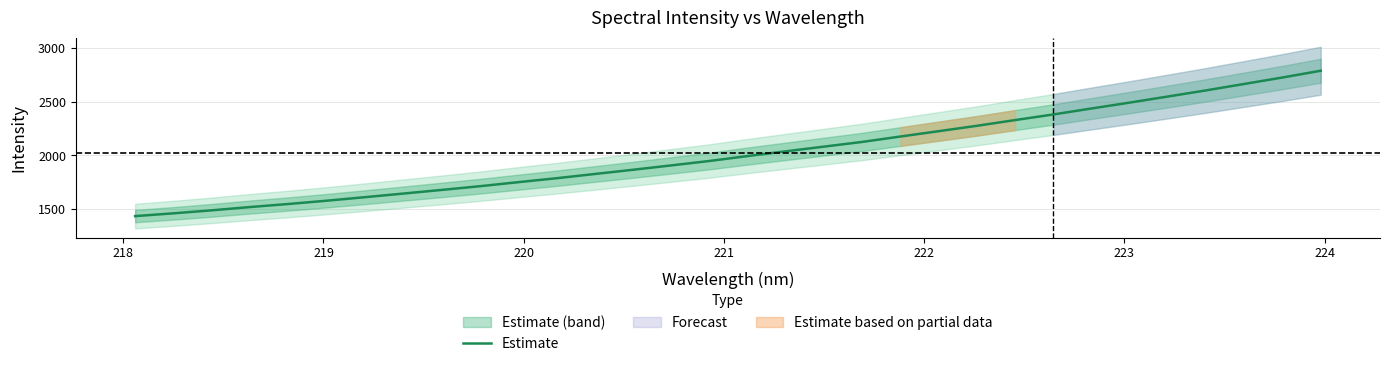

What is the difference between the maximum and minimum values?

1353.5